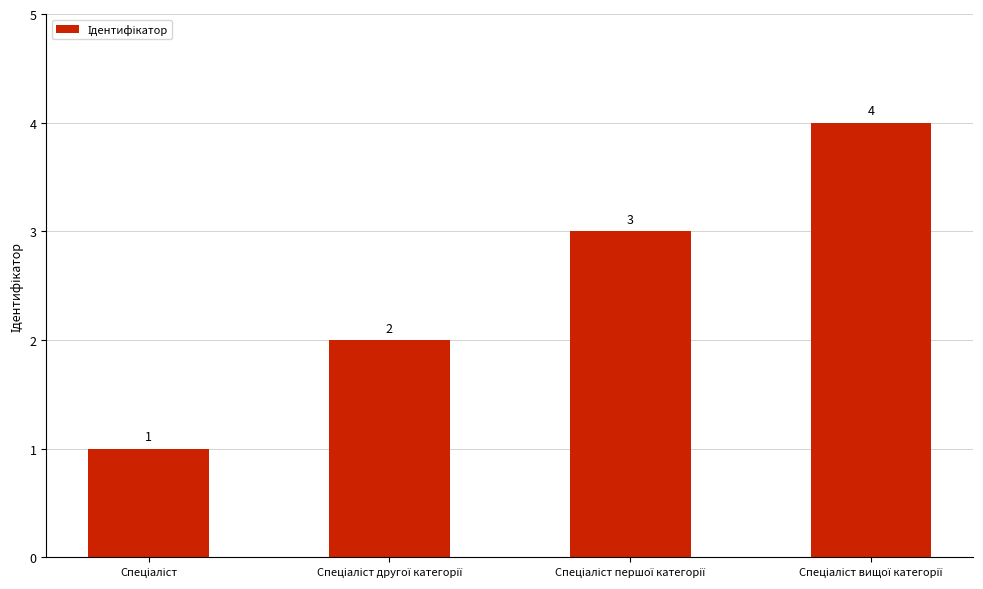

What is the value of the 2nd bar from the left?

2